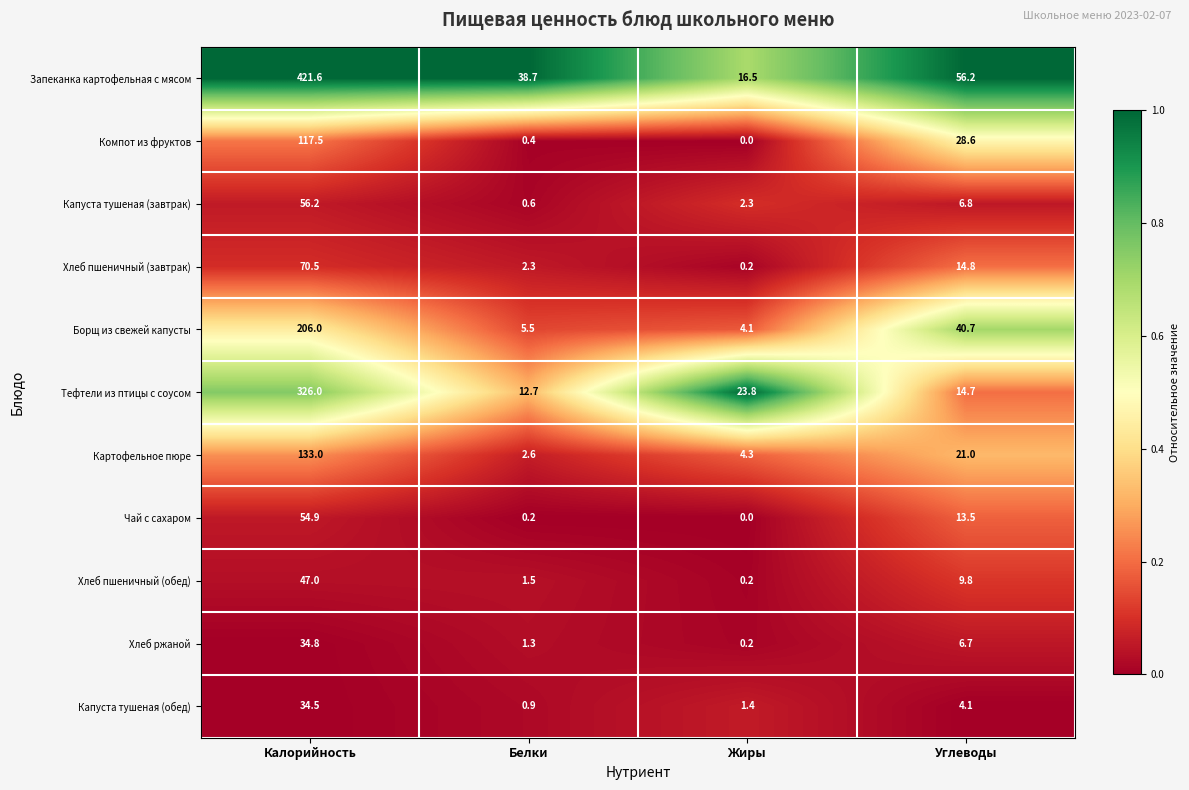

Between Белки and Углеводы, which series saw the biggest shift?

Борщ из свежей капусты